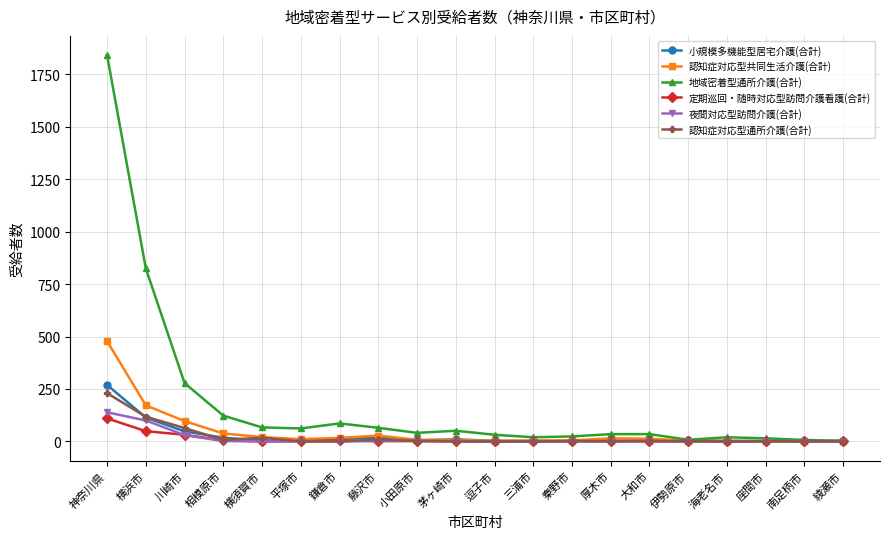

What position from the right is 逗子市?

10